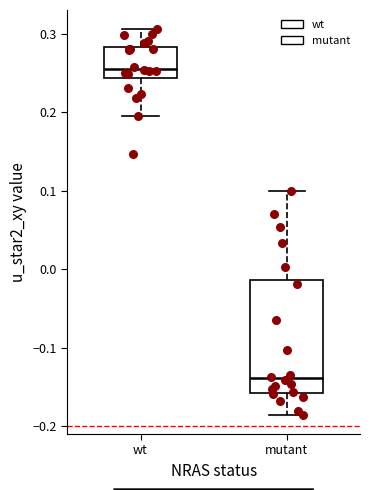

Where does the upper whisker of the box for mutant end on the y-axis? The values are not printed on the chart, so give them approximately, as read against the axis.

0.10